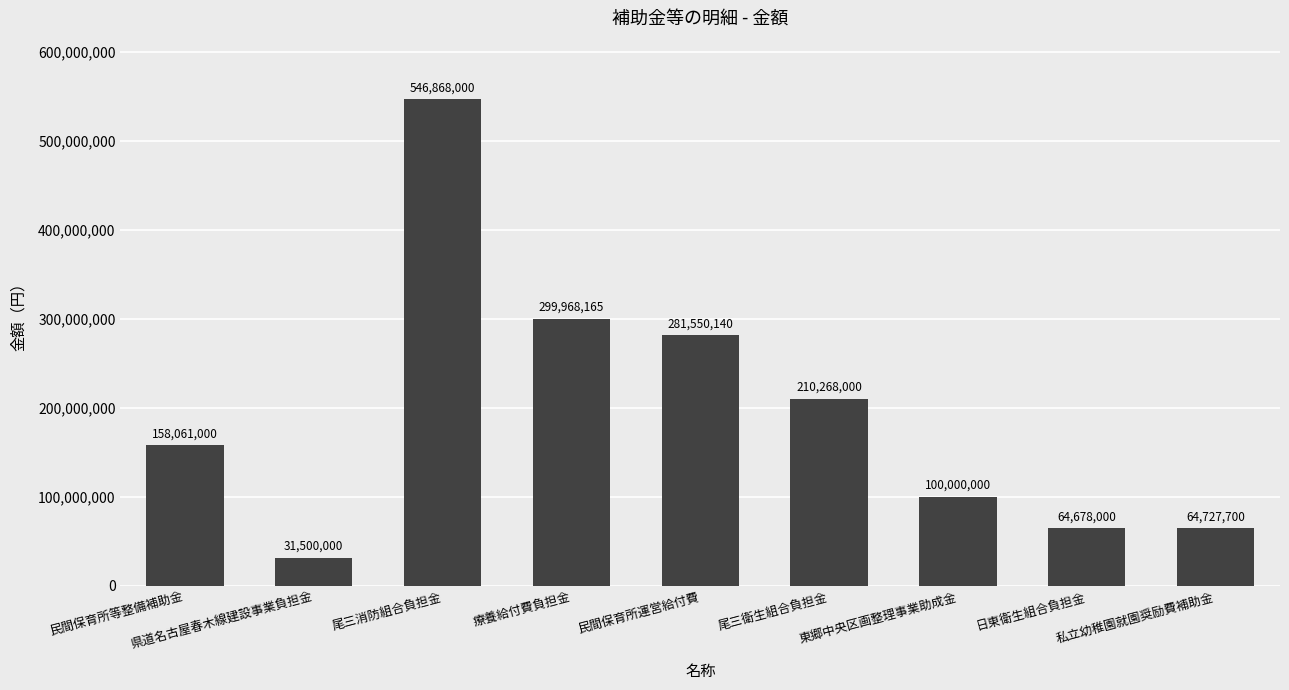

List the labels in order of value, largest first.

尾三消防組合負担金, 療養給付費負担金, 民間保育所運営給付費, 尾三衛生組合負担金, 民間保育所等整備補助金, 東郷中央区画整理事業助成金, 私立幼稚園就園奨励費補助金, 日東衛生組合負担金, 県道名古屋春木線建設事業負担金